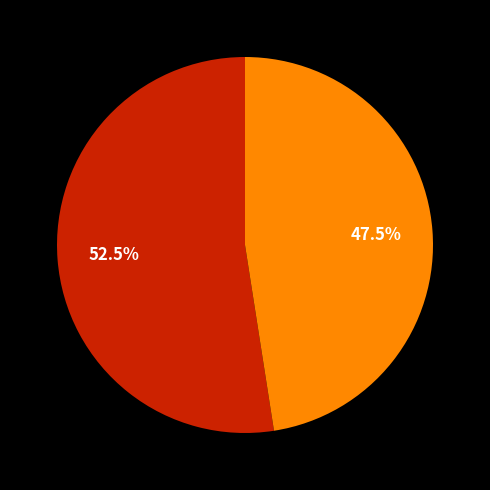

Is there a majority slice in this chart?

Yes